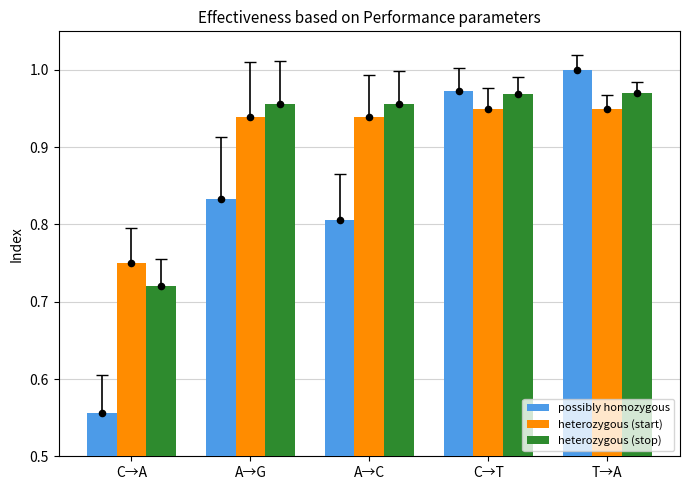

Which series has the largest Y range (max minus min)?

possibly homozygous